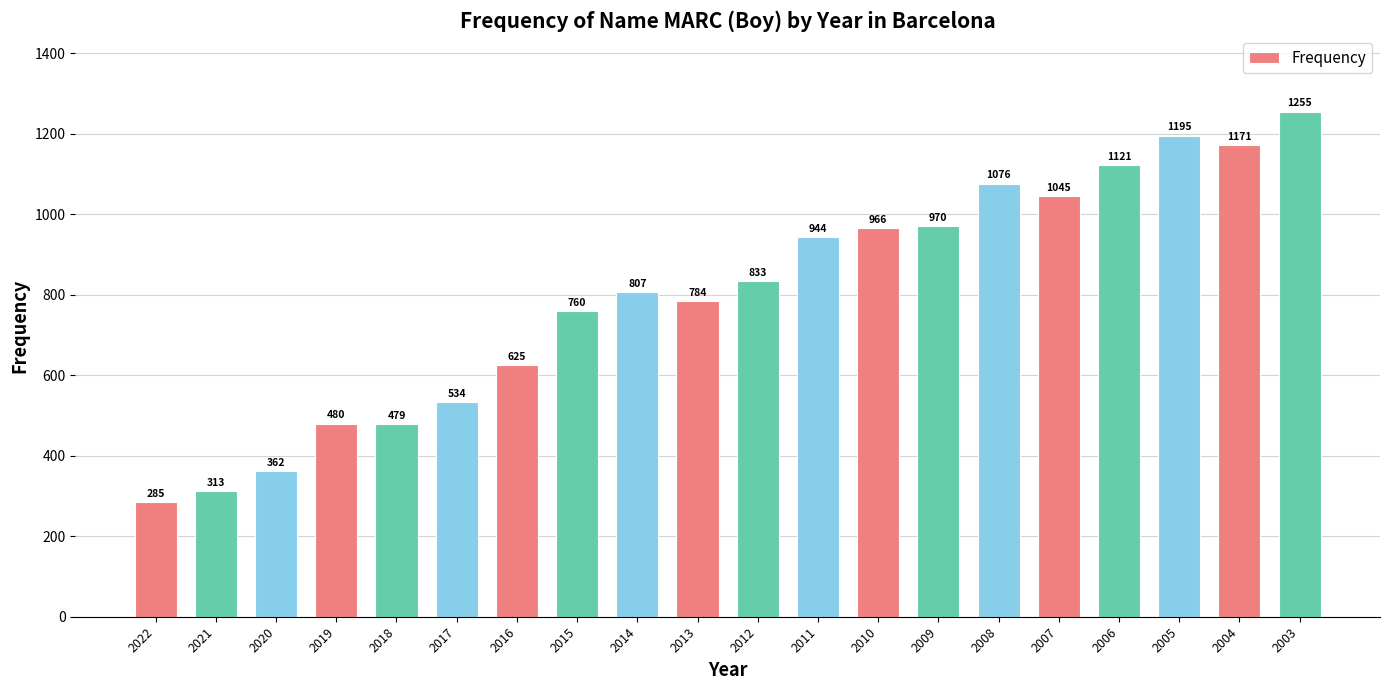

What is the change in value from 2015 to 2009?

+210